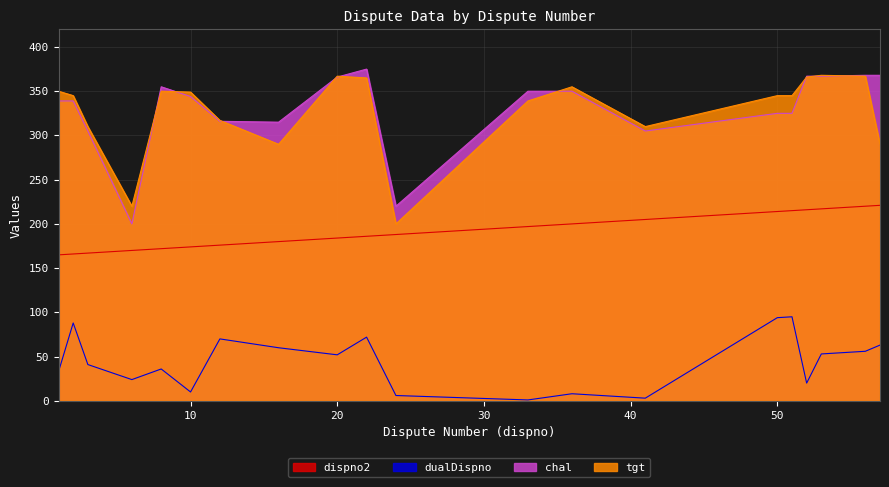

Rank the series by their maximum value, from highest to lowest.

chal, tgt, dispno2, dualDispno